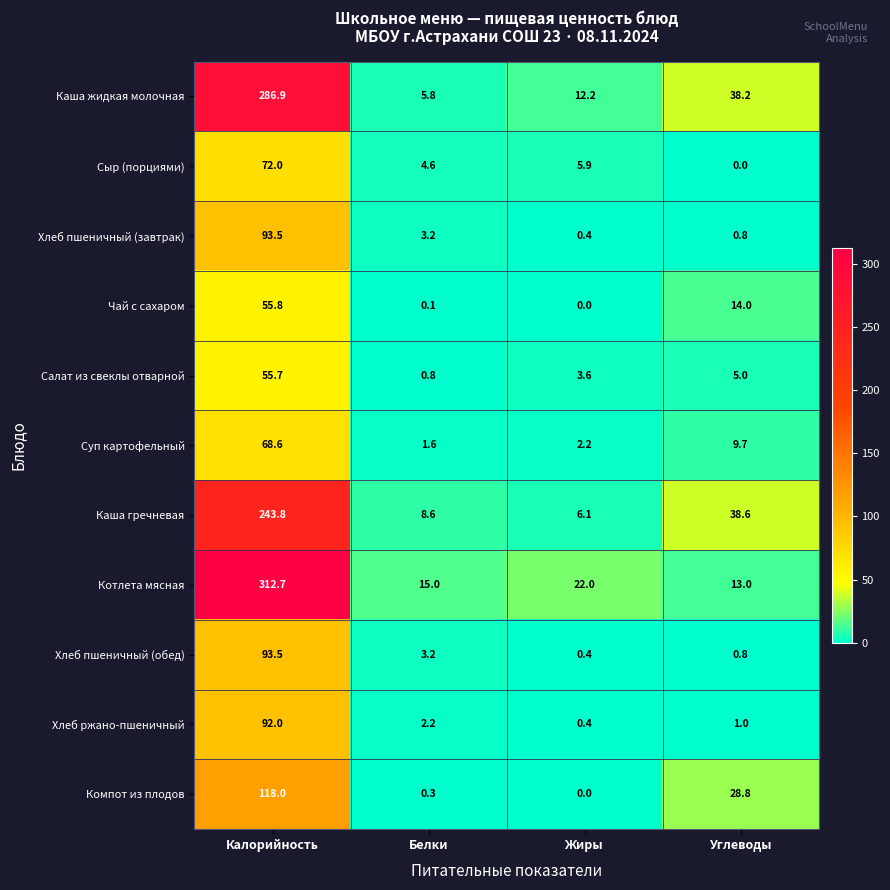

What is the total value across all series at Калорийность?

1492.5